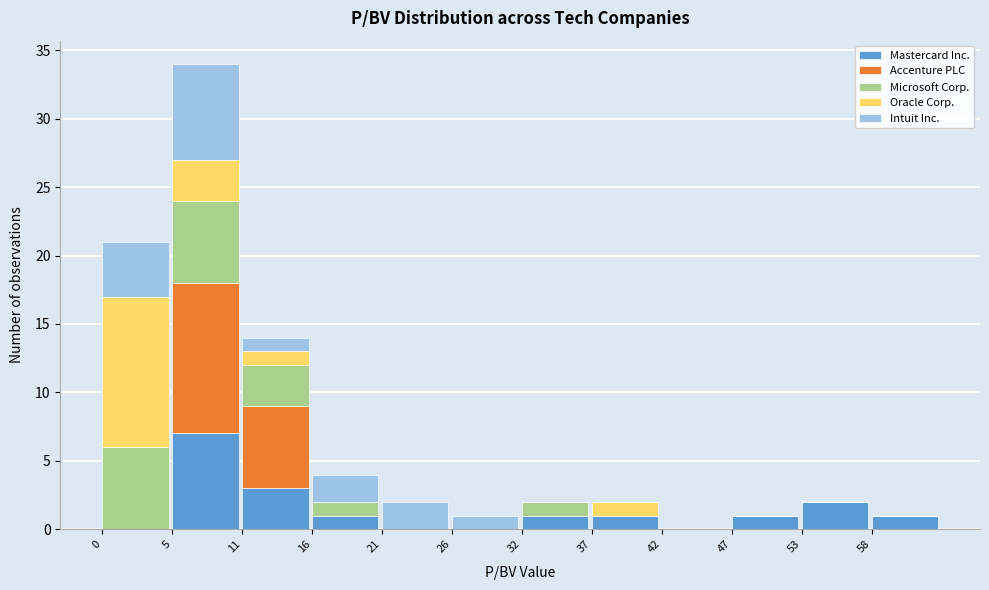

What is the maximum value for Mastercard Inc.?

7